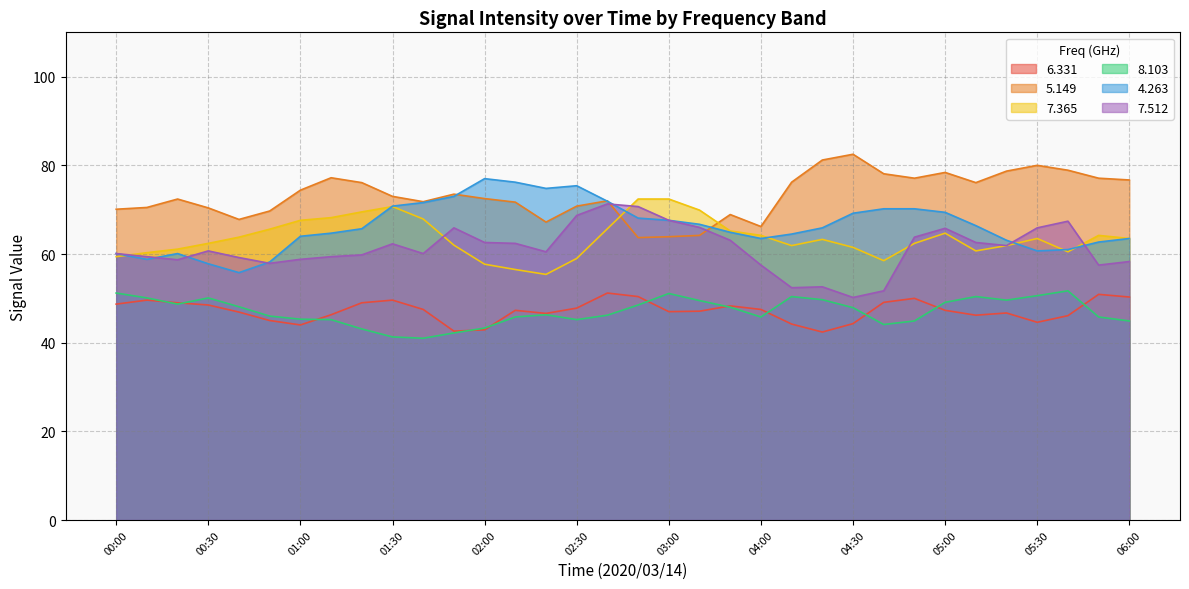

True or false: 7.512 and 6.331 cross at least once.

False